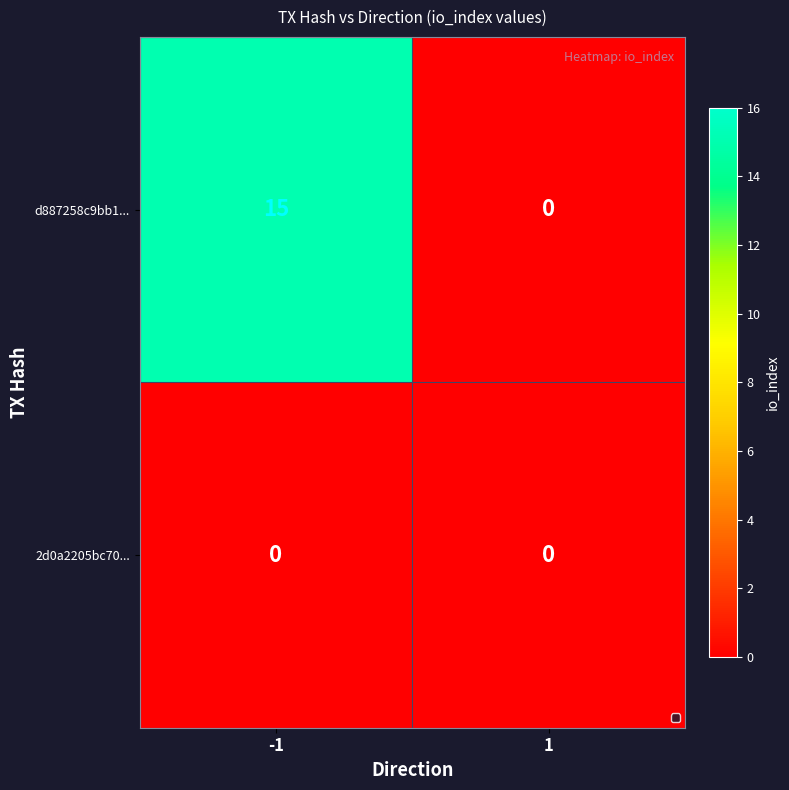

Which series has the widest spread of values?

d887258c9bb1...